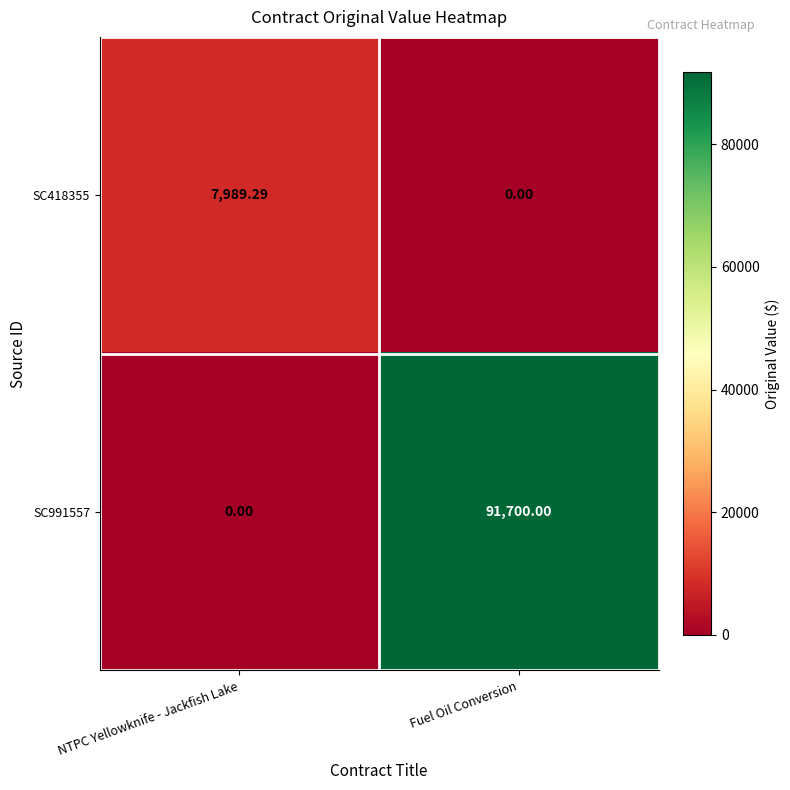

Rank the series by their maximum value, from highest to lowest.

SC991557, SC418355